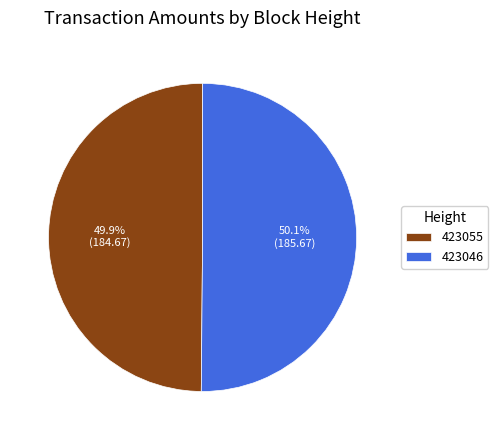

Is there a majority slice in this chart?

Yes